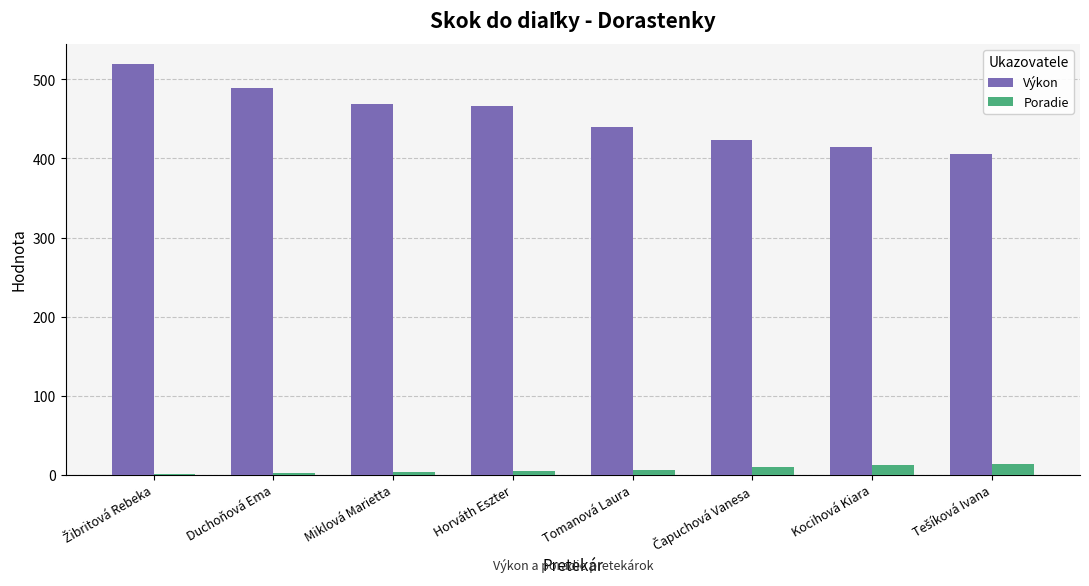

What is the greatest value displayed?

519